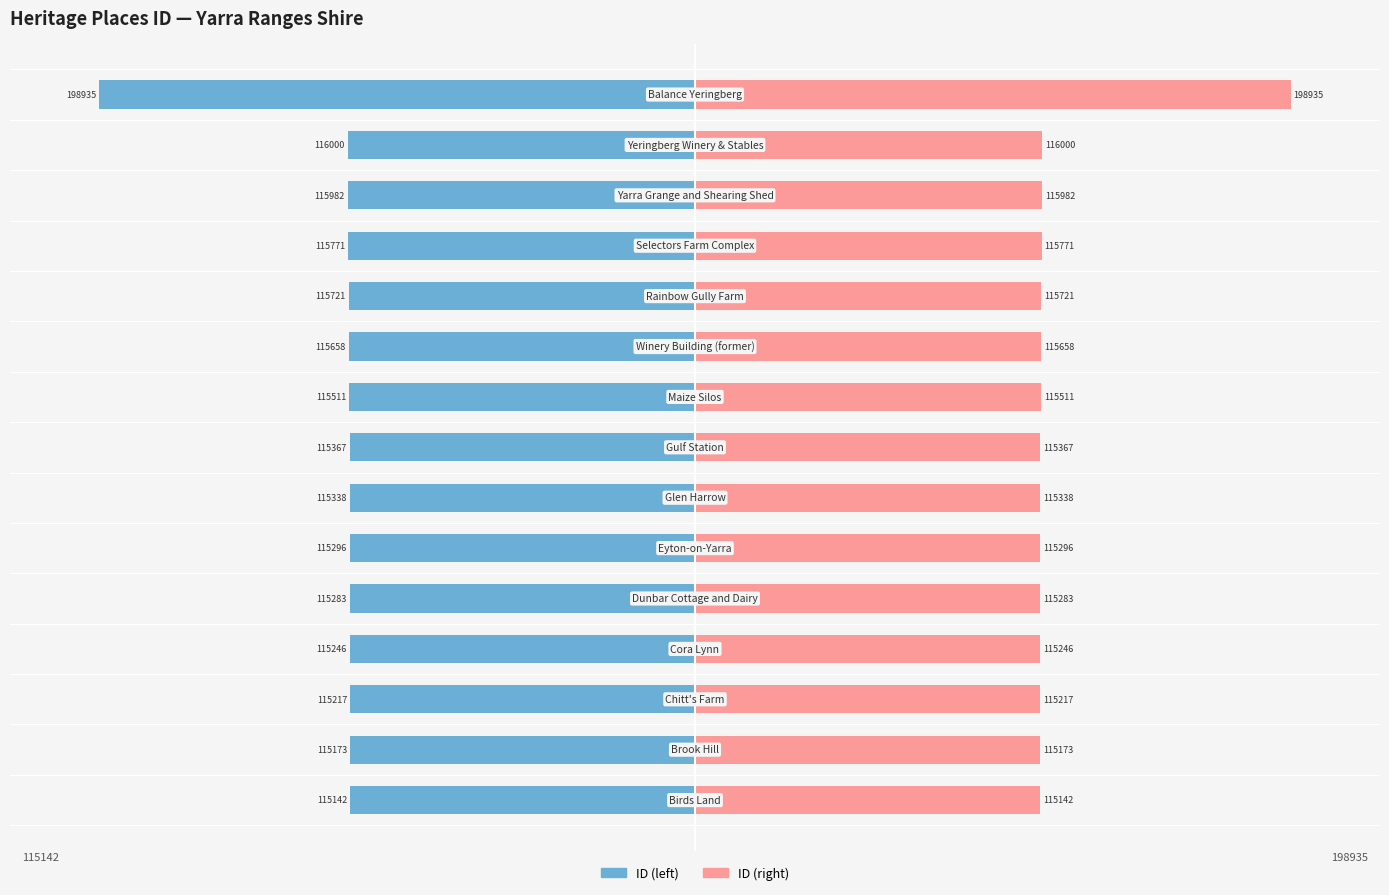

Which series has the largest total across all categories?

ID (right)